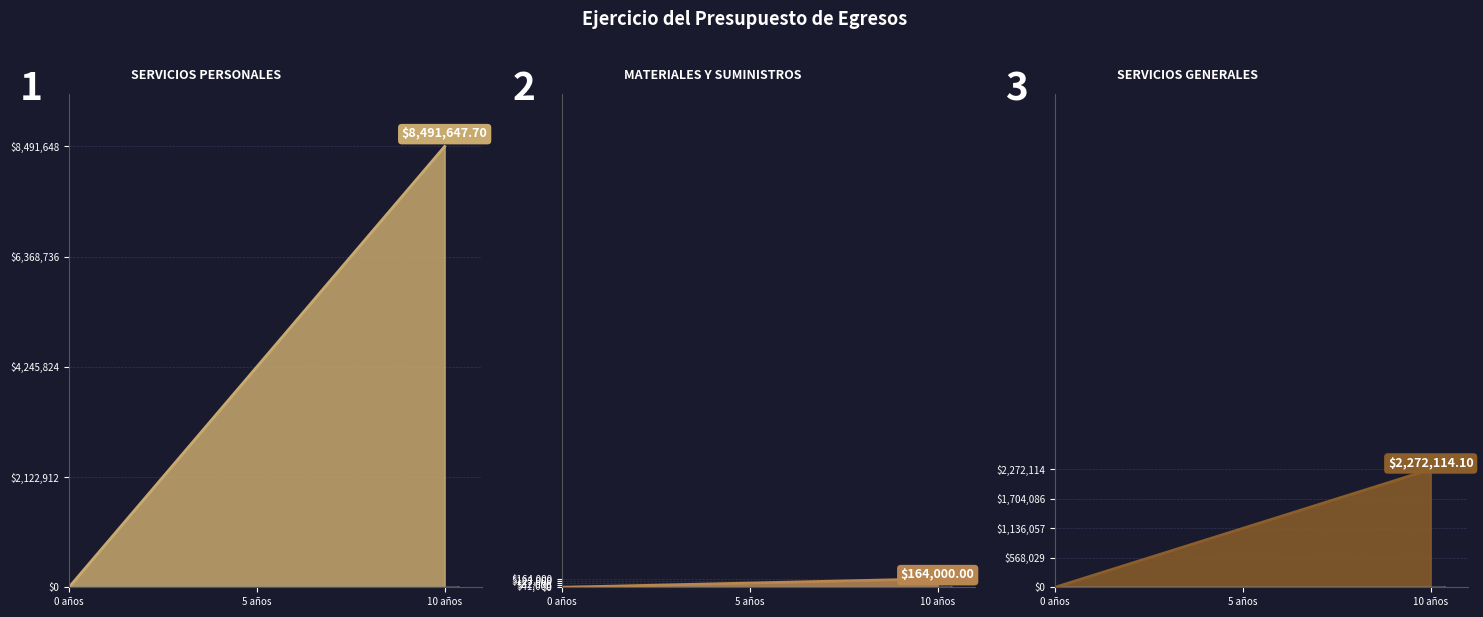

At which category is the sum across all series the highest?

SERVICIOS PERSONALES